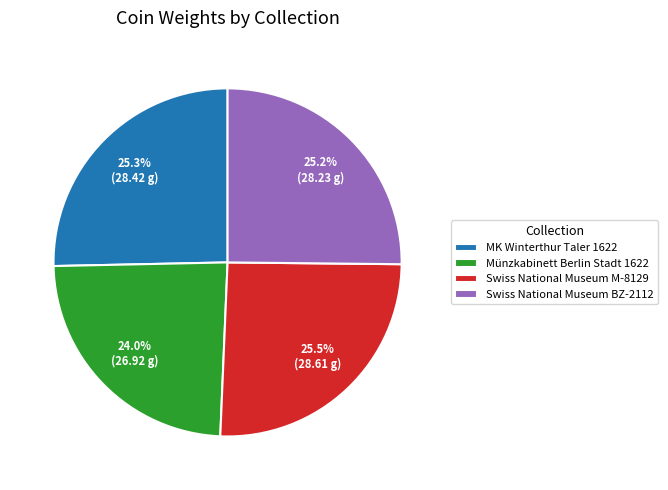

How many slices are in this pie chart?

4